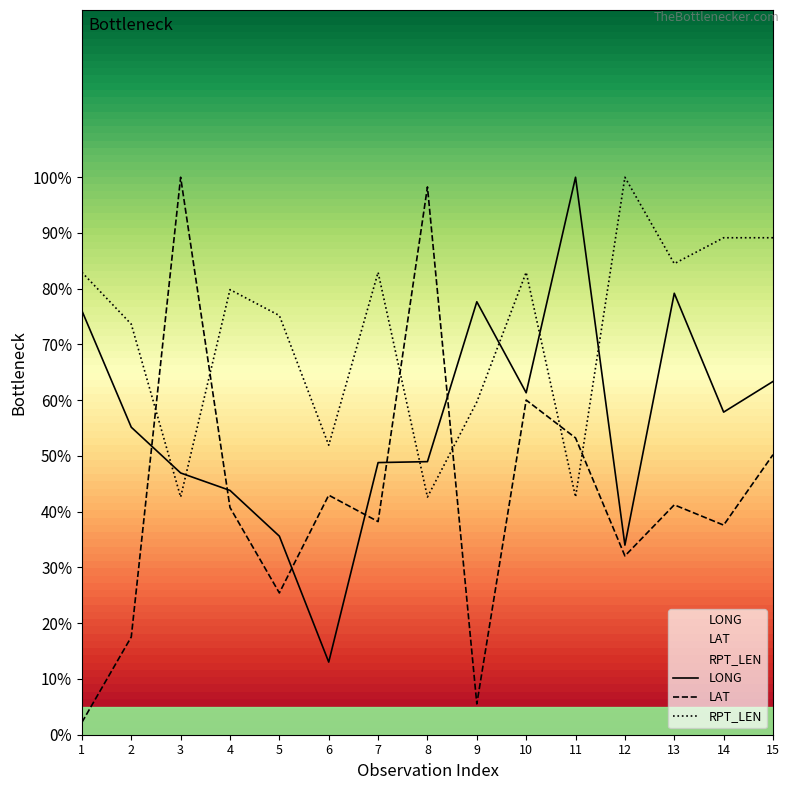

Reading left to right, extract all data points from this chart.

LONG: 1=76.1	2=55.2	3=47.0	4=43.8	5=35.6	6=13.0	7=48.8	8=49.0	9=77.7	10=61.3	11=100.0	12=34.0	13=79.2	14=57.9	15=63.4
LAT: 1=2.2	2=17.5	3=100.0	4=40.8	5=25.4	6=43.0	7=38.2	8=98.3	9=5.5	10=60.0	11=53.2	12=32.1	13=41.2	14=37.6	15=50.2
RPT_LEN: 1=82.9	2=73.6	3=42.6	4=79.8	5=75.2	6=51.9	7=82.9	8=42.6	9=59.7	10=82.9	11=42.6	12=100.0	13=84.5	14=89.1	15=89.1